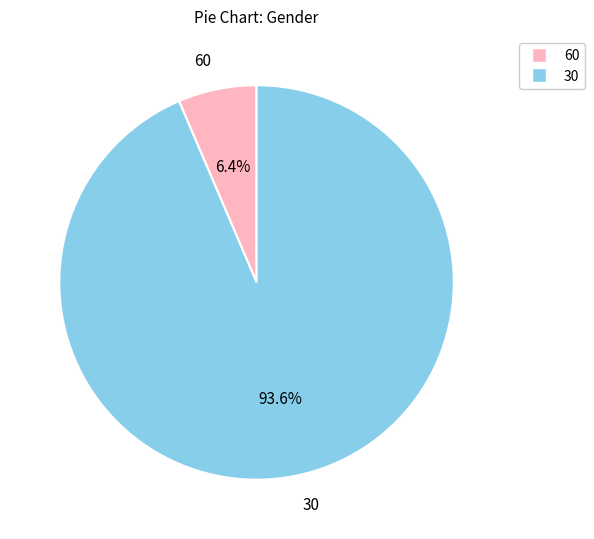

What is the largest slice in the pie chart?

30